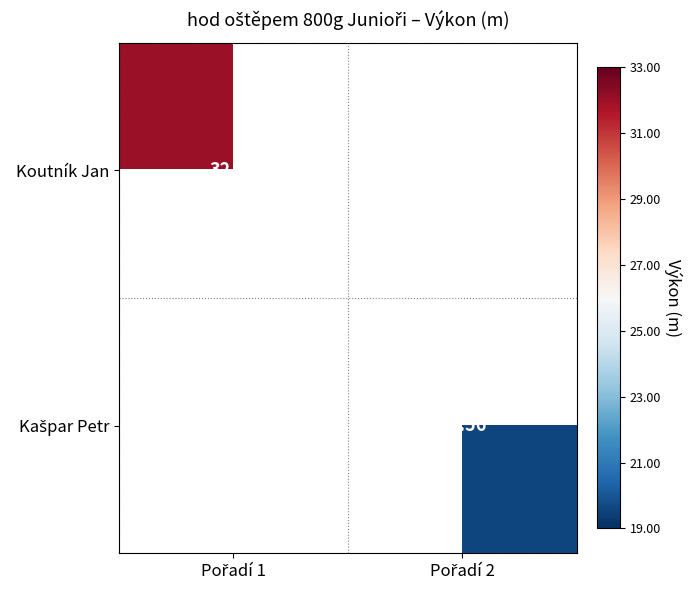

Is the value of Kašpar Petr at Pořadí 2 greater than the value of Koutník Jan at Pořadí 1?

No